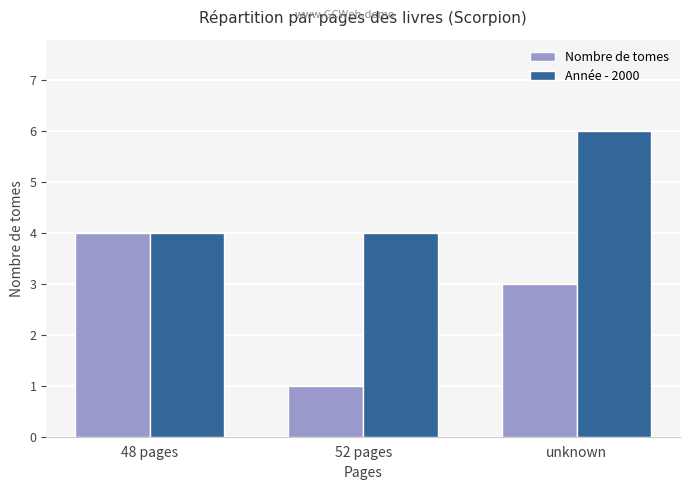

What is the label of the 3rd bar from the left?

unknown